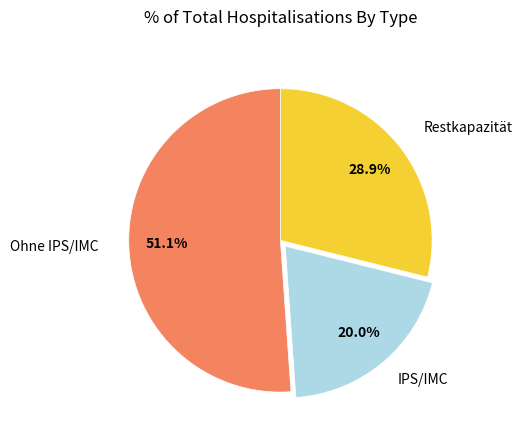

Count the number of slices in the pie.

3